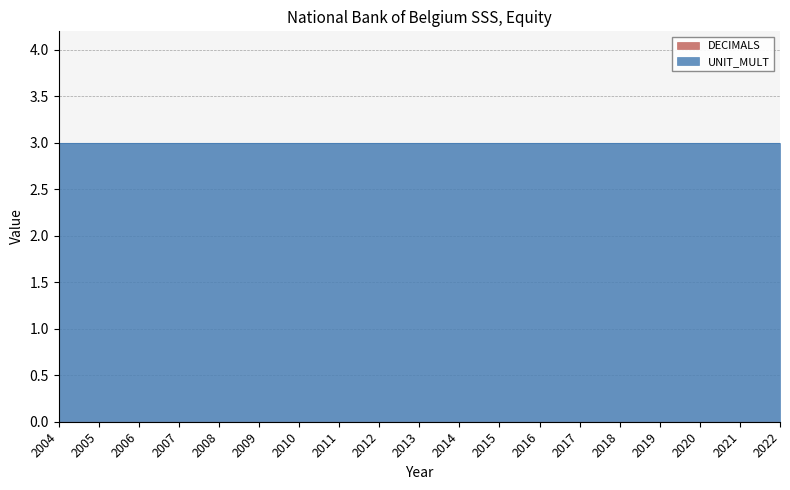

Between 2012 and 2014, which is larger?

2012